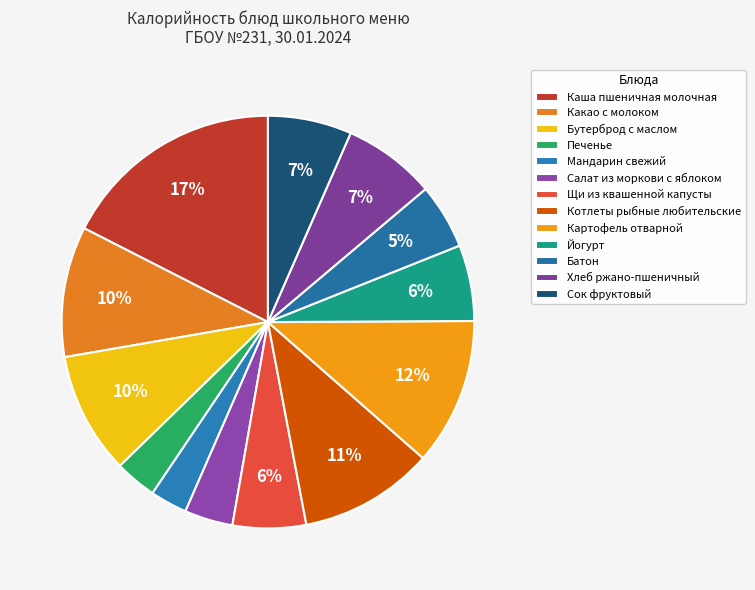

What is the ratio of the value at Картофель отварной to the value at Салат из моркови с яблоком?

3.0